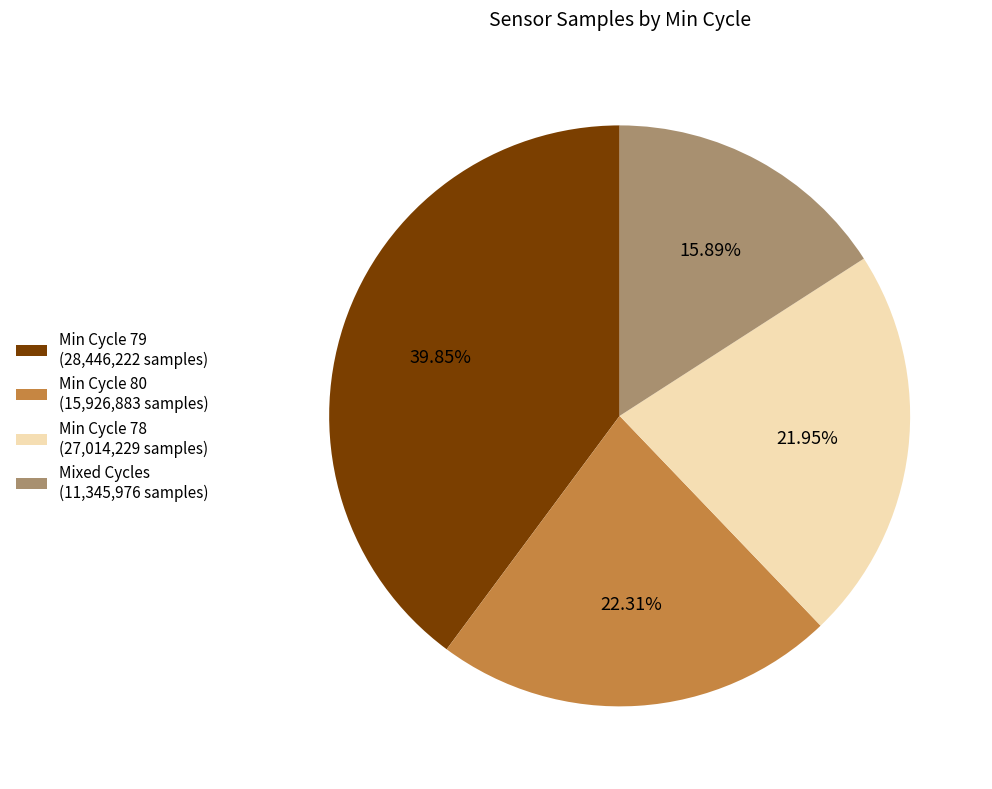

Is there any slice that represents more than half of the pie?

No